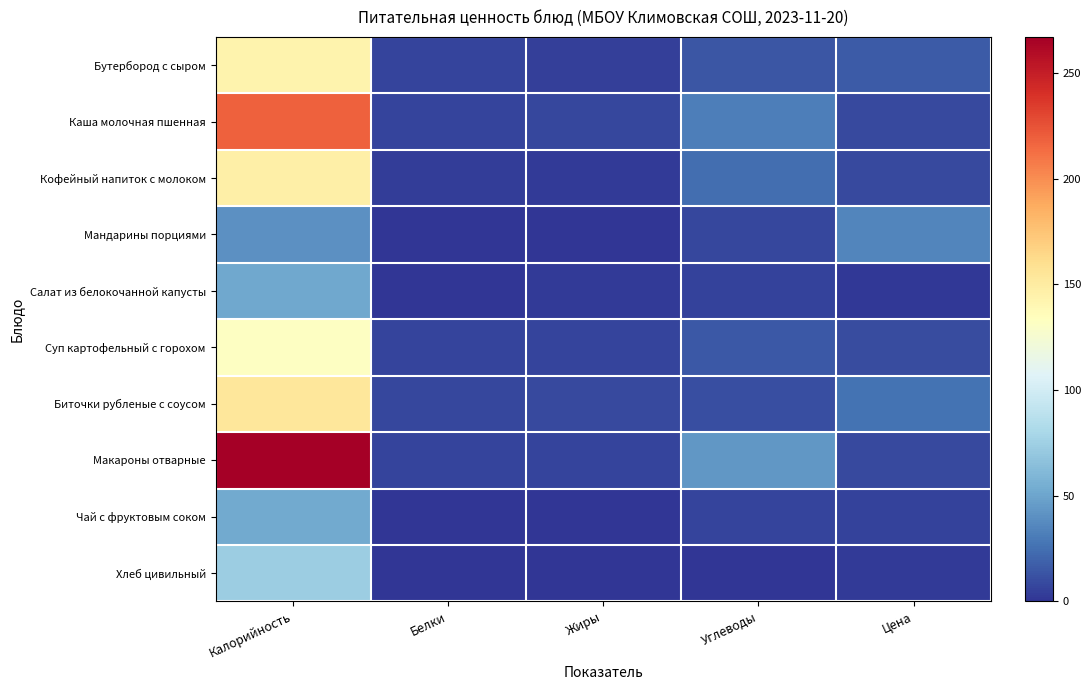

List the series in order of their peak value, highest first.

Макароны отварные, Каша молочная пшенная, Биточки рубленые с соусом, Кофейный напиток с молоком, Бутербород с сыром, Суп картофельный с горохом, Хлеб цивильный, Чай с фруктовым соком, Салат из белокочанной капусты, Мандарины порциями